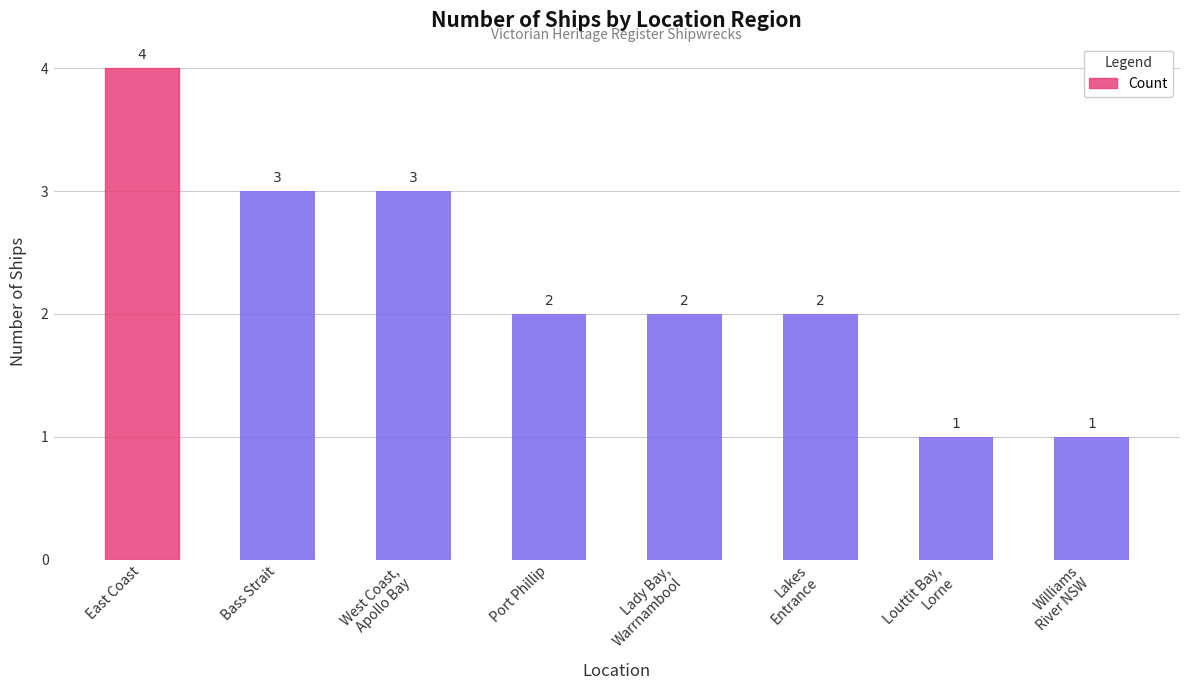

Is it true that the value at Lakes
Entrance is 0?

False